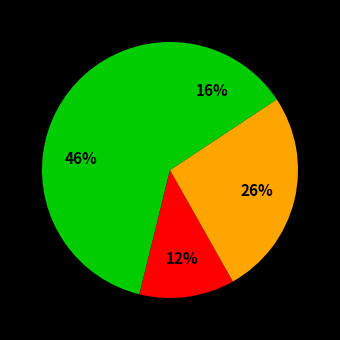

Is there any slice that represents more than half of the pie?

No